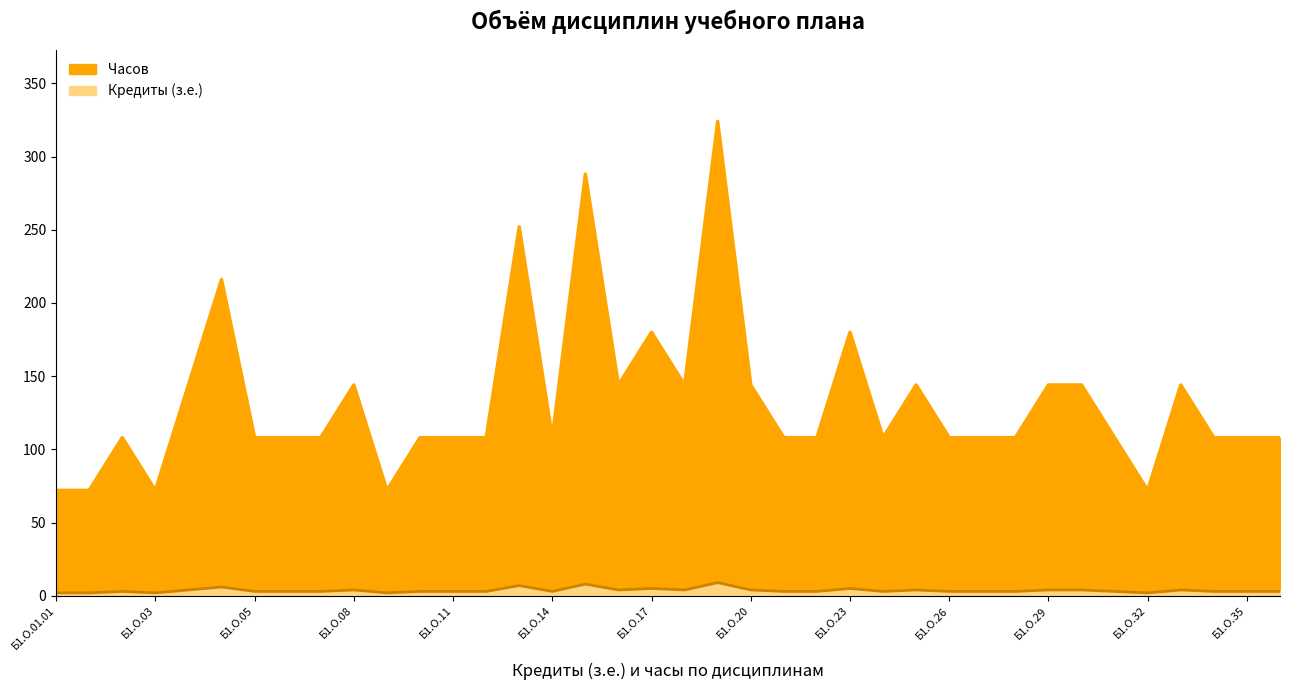

Where is the first local minimum for Часов?

Б1.О.03